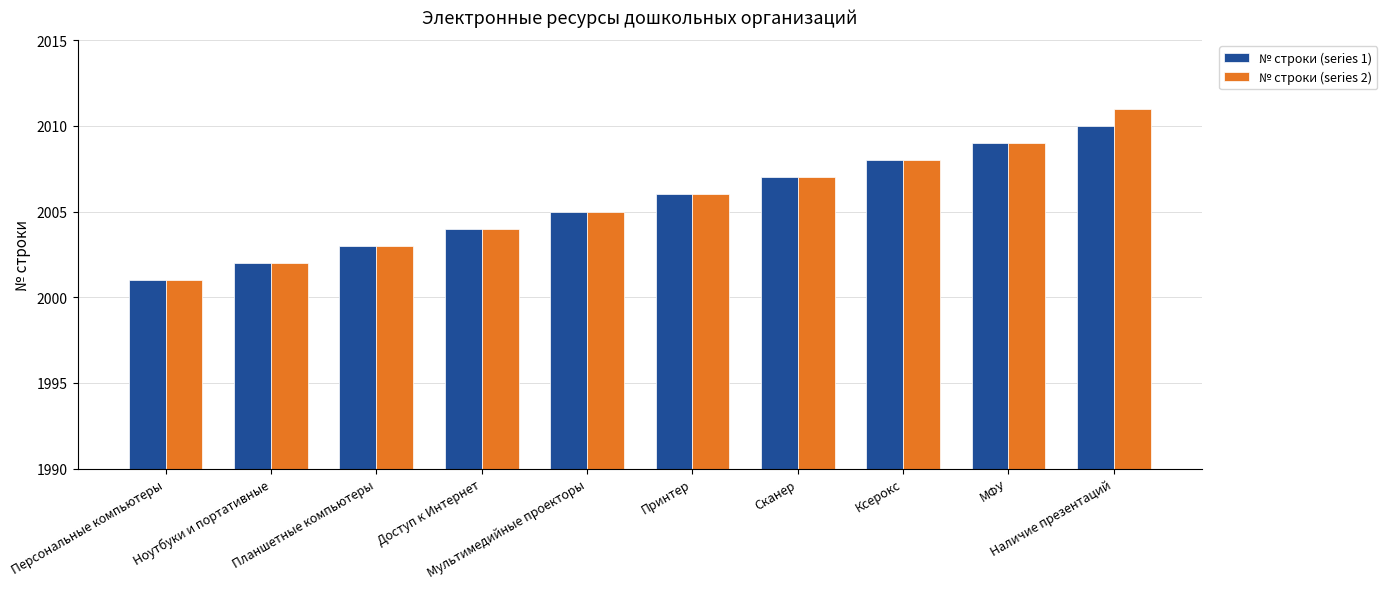

True or false: № строки (series 1) has a value of 2005 at Мультимедийные проекторы.

True